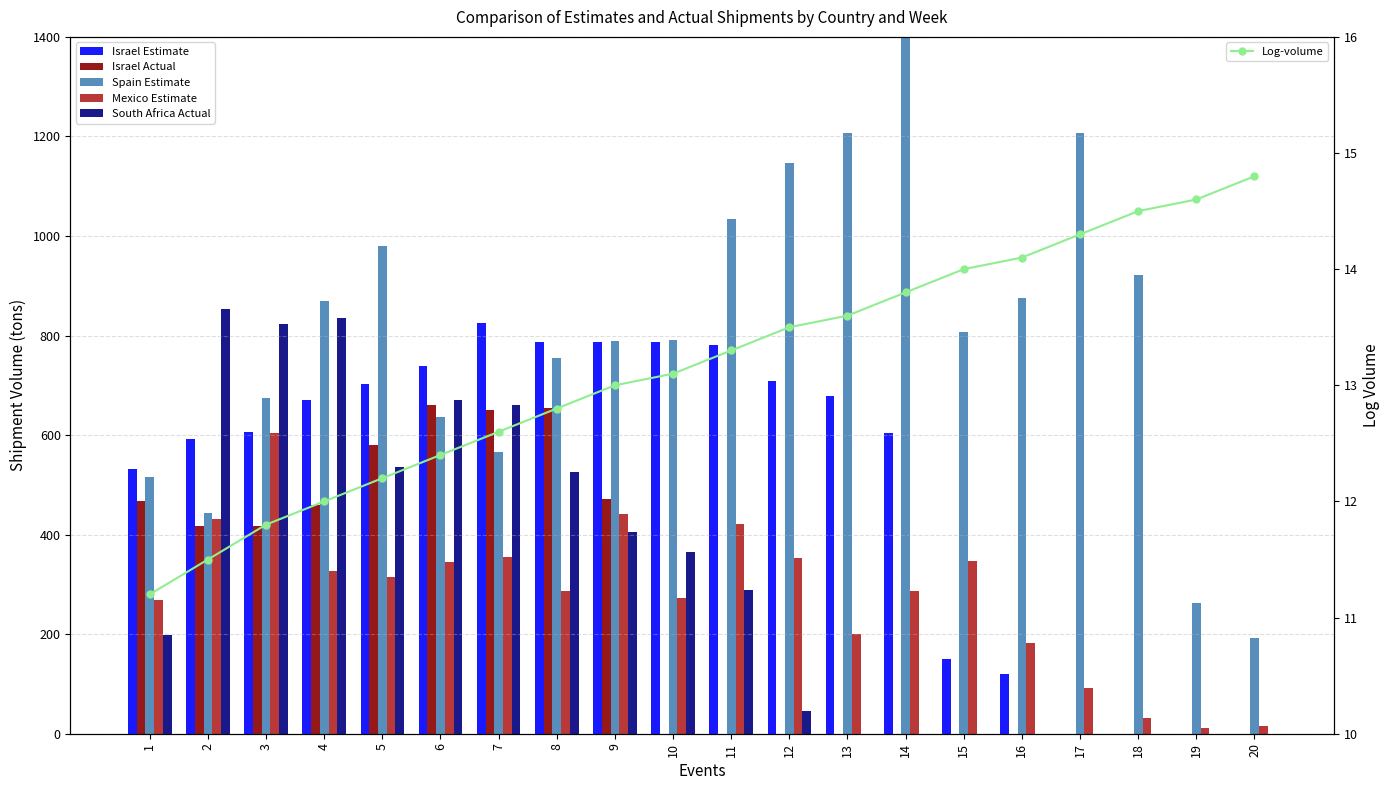

Does the chart contain stacked bars?

No